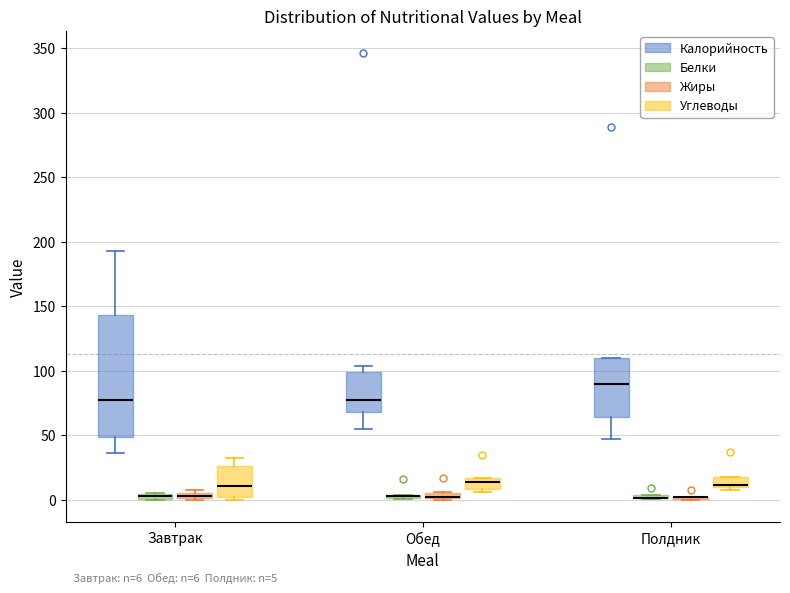

Which box is the tallest, from its lower edge to its upper edge?

Завтрак (Калорийность)